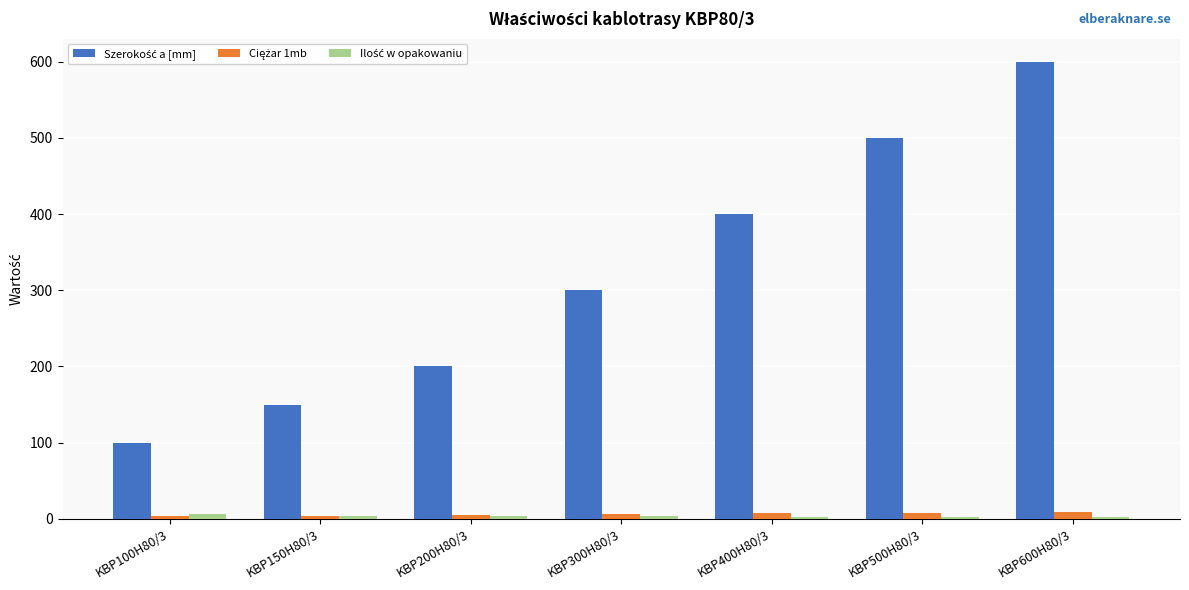

What is the greatest value displayed?

600.0